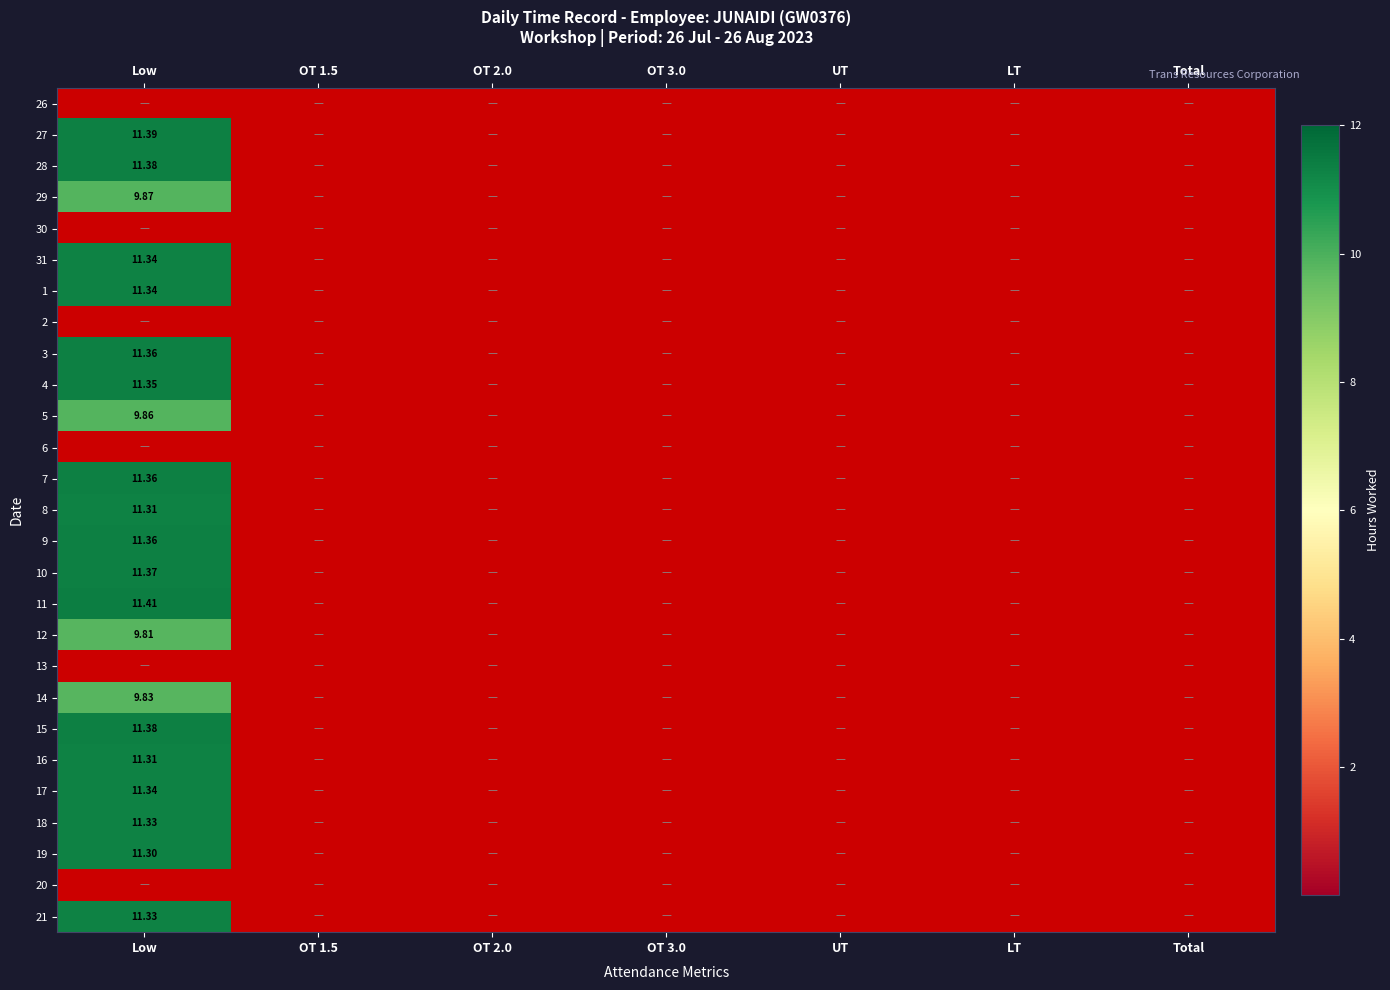

What is the average value of the 27 series?

1.6